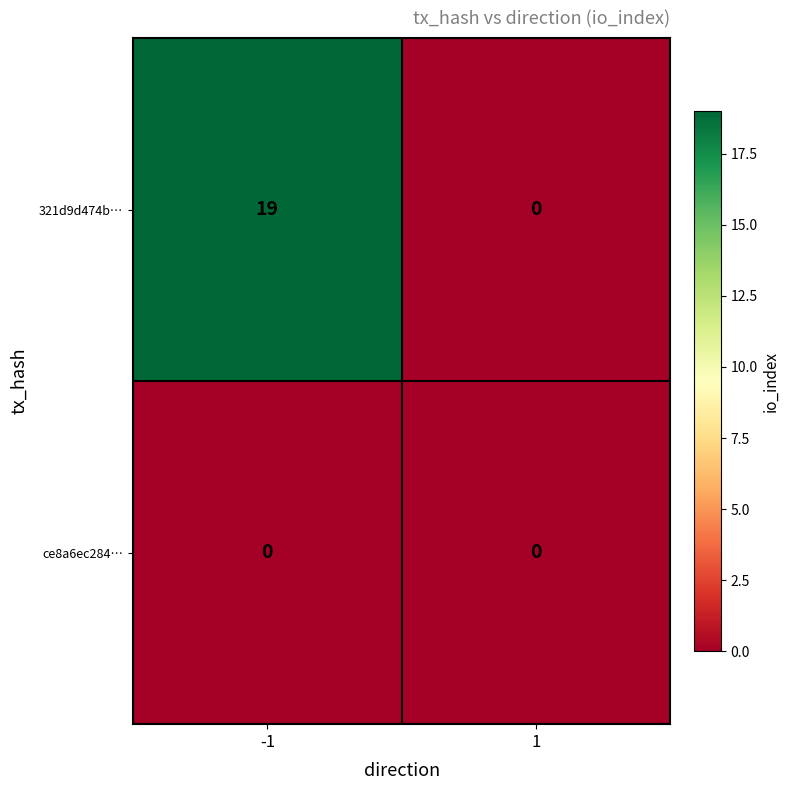

Which label corresponds to the largest value in the chart?

-1